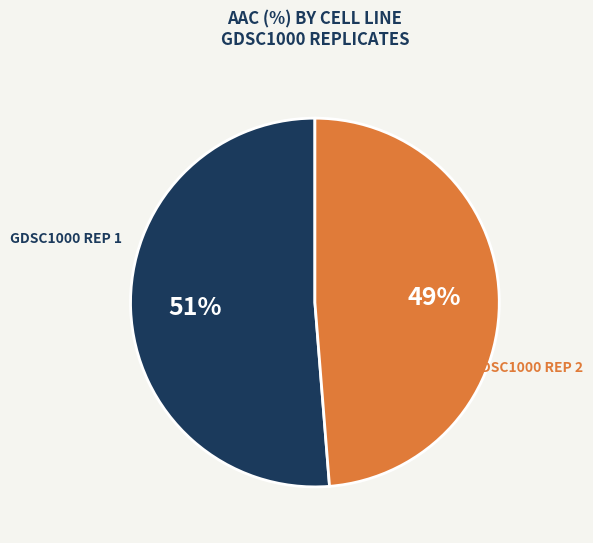

Does any single category account for the majority?

Yes